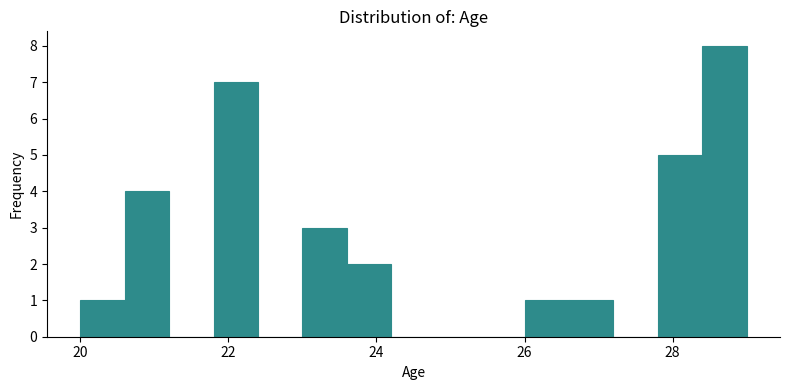

Around what value on the x-axis is the tallest bar? Give the approximate position of its centre, as read against the axis.

28.8